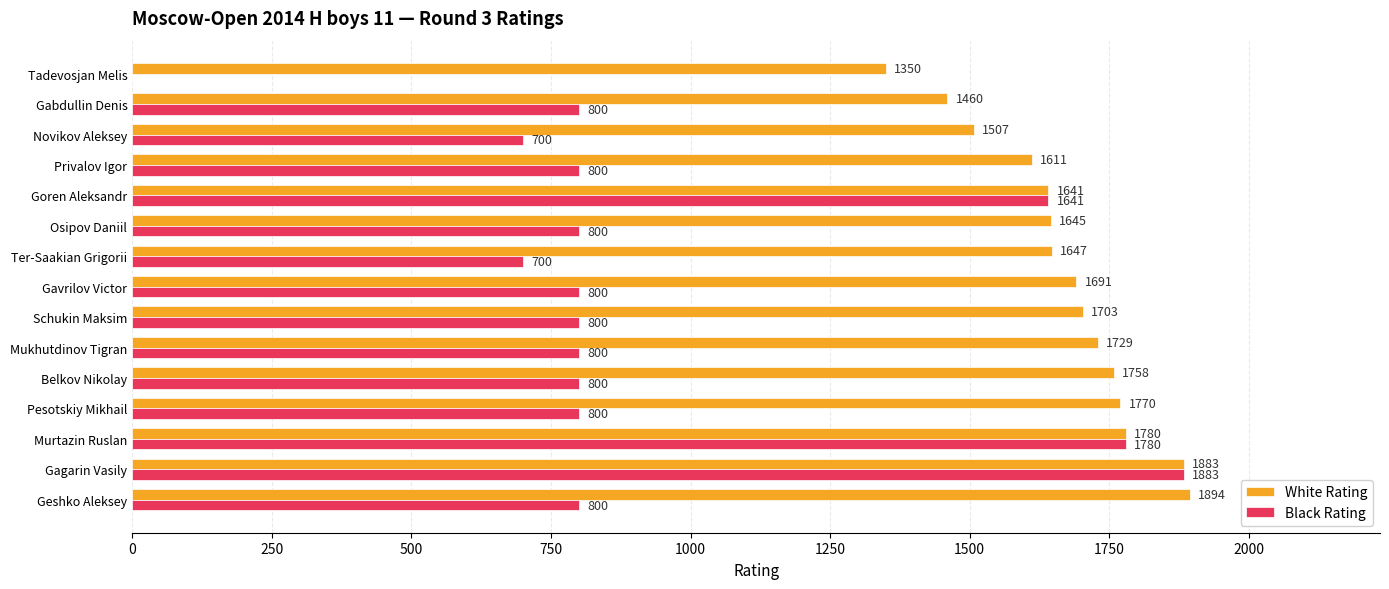

Is the value of White Rating at Osipov Daniil greater than the value of Black Rating at Novikov Aleksey?

Yes